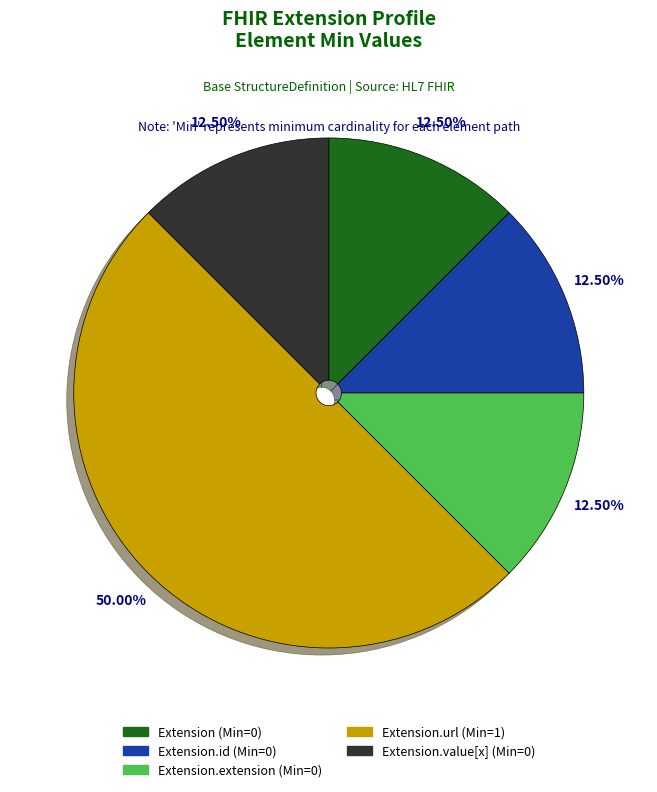

How many segments does this pie chart have?

5